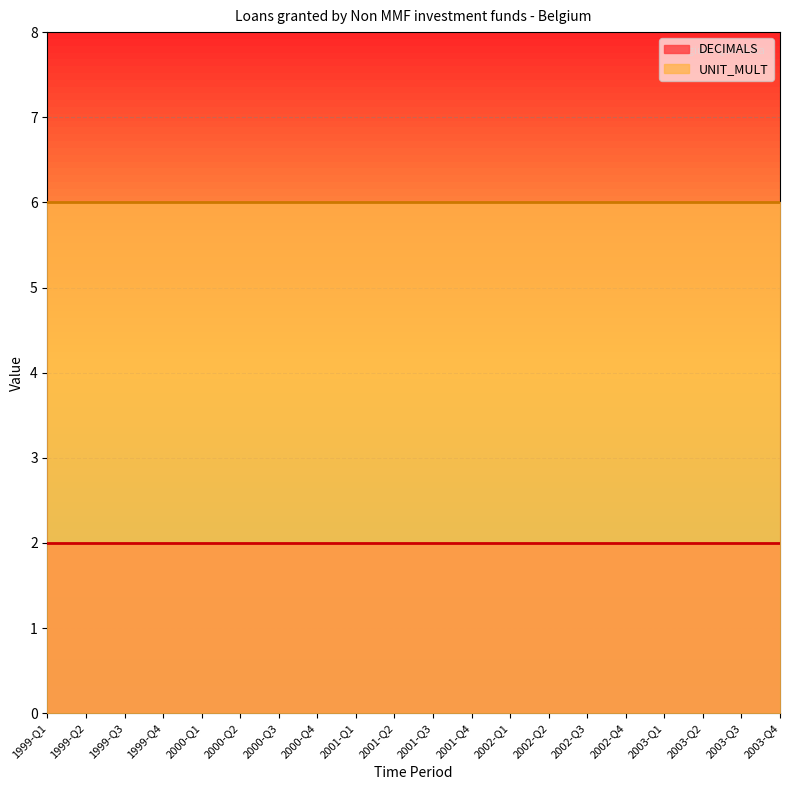

True or false: UNIT_MULT and DECIMALS cross at least once.

False